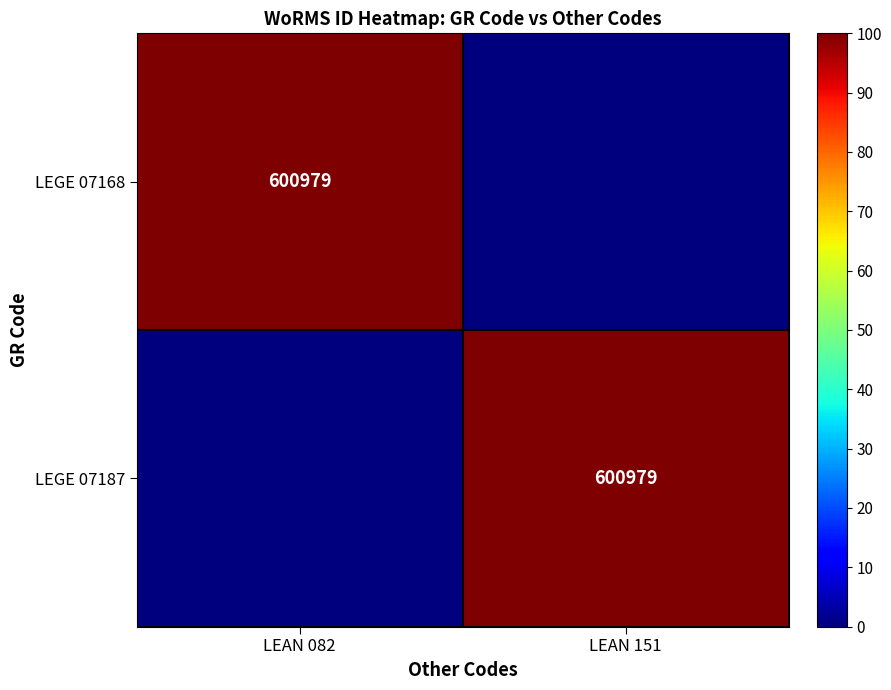

The LEGE 07168 series shows 907583 at LEAN 082. True or false?

False